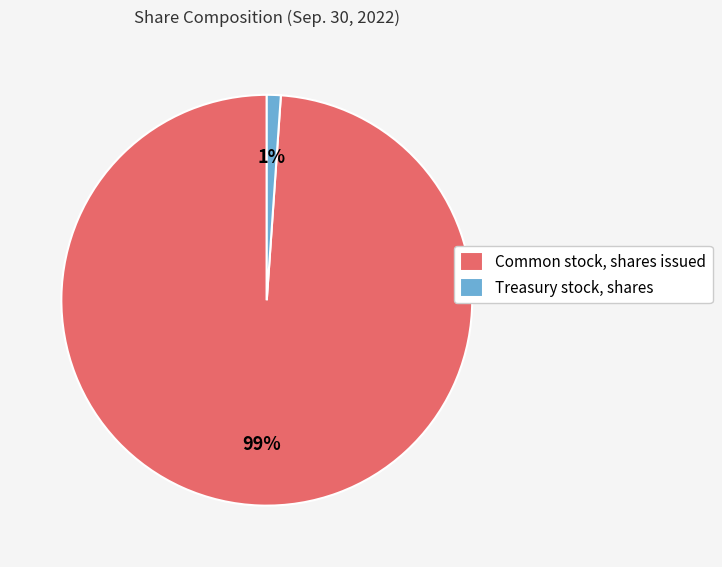

Which category has the biggest portion of the pie?

Common stock, shares issued